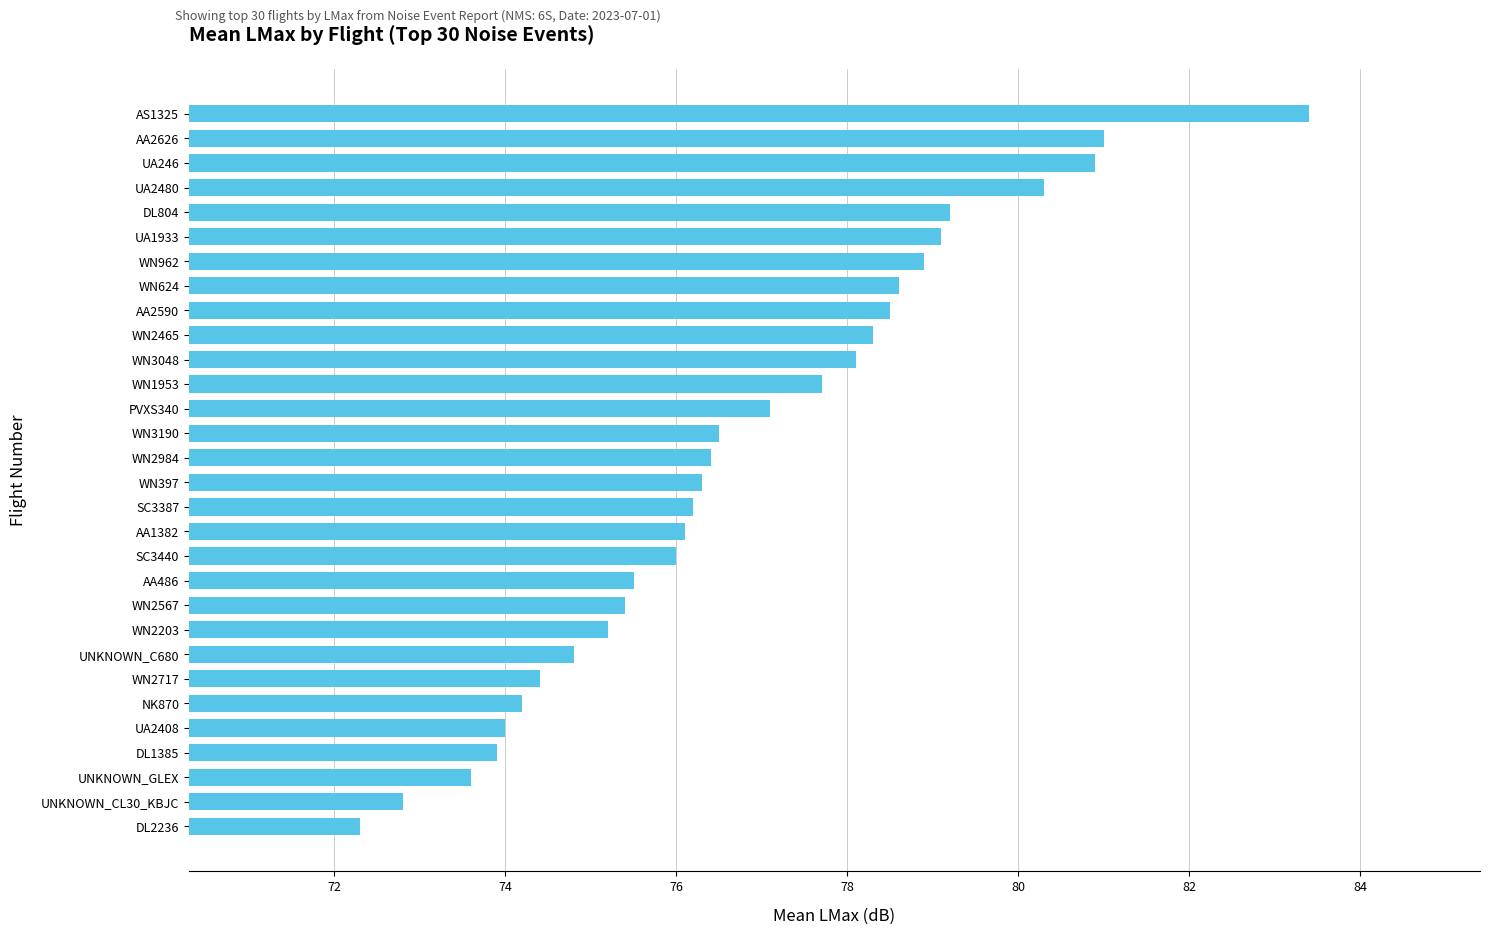

What is the ratio of the value at WN2717 to the value at UA246?

0.9